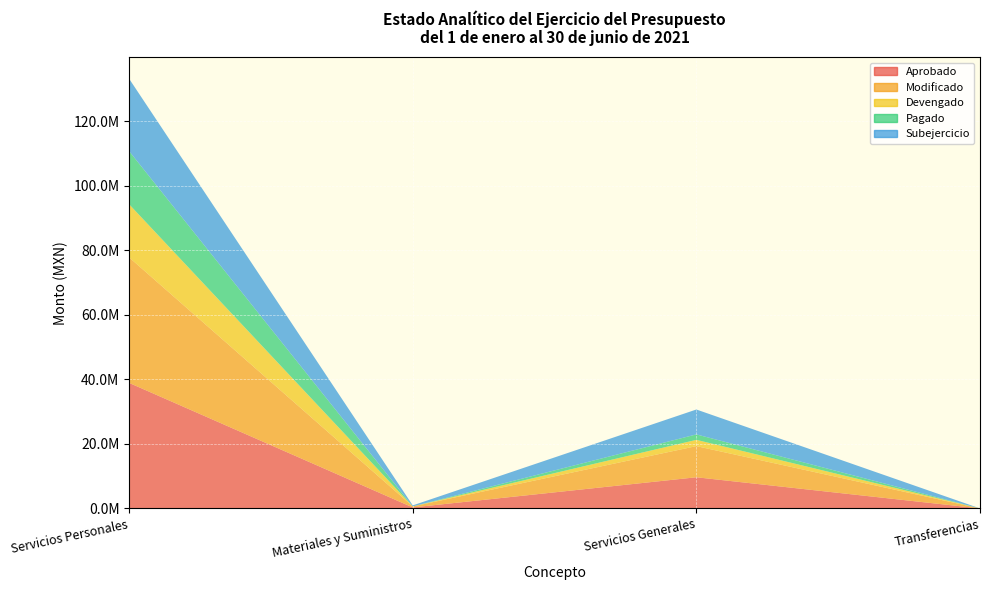

Reading left to right, list all the values displayed in this chart.

Aprobado: Servicios Personales=38884304.2	Materiales y Suministros=312214.8	Servicios Generales=9651598.0	Transferencias=0.0
Modificado: Servicios Personales=38884304.2	Materiales y Suministros=312214.8	Servicios Generales=9651598.0	Transferencias=0.0
Devengado: Servicios Personales=16452524.2	Materiales y Suministros=6654.9	Servicios Generales=1937031.6	Transferencias=0.0
Pagado: Servicios Personales=16452524.2	Materiales y Suministros=6654.9	Servicios Generales=1687966.9	Transferencias=0.0
Subejercicio: Servicios Personales=22431780.0	Materiales y Suministros=305559.9	Servicios Generales=7714566.4	Transferencias=0.0